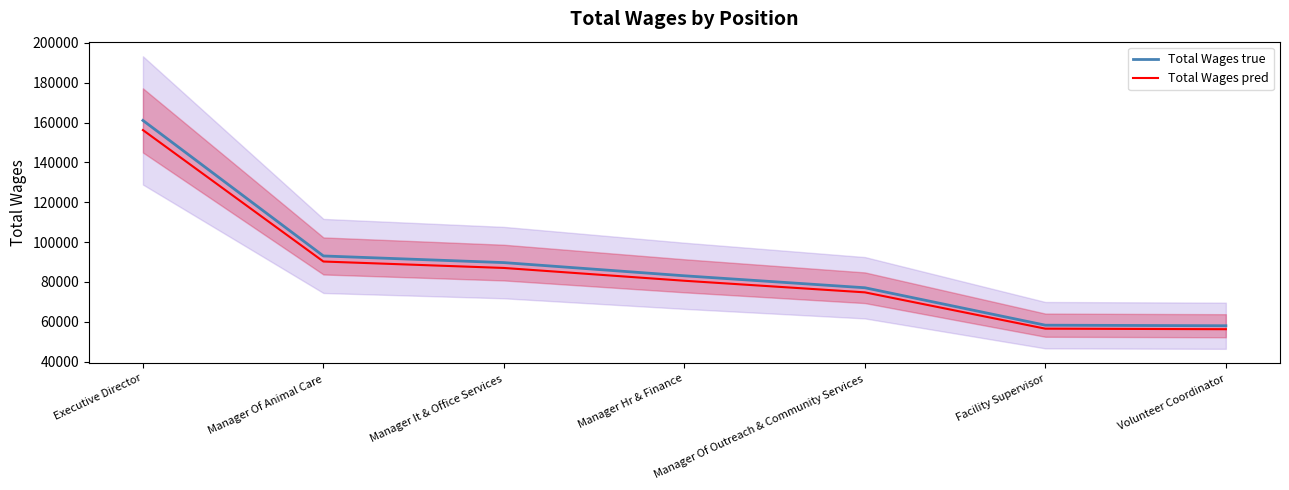

What is the minimum value shown in the chart?

56220.2